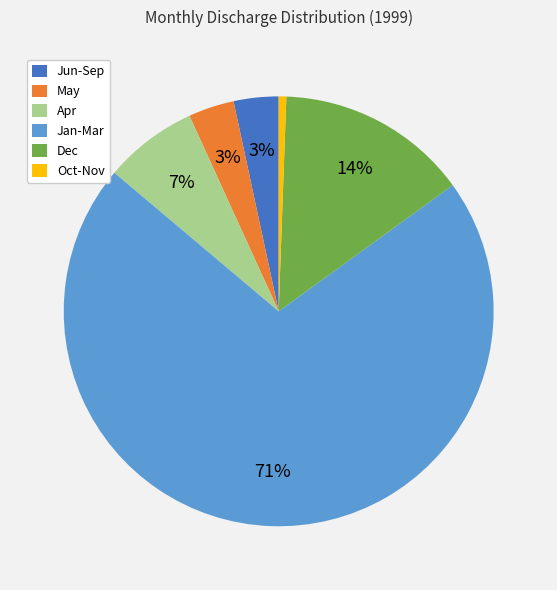

To the nearest percent, what is the difference between the Oct-Nov and Apr slice percentages?

6%